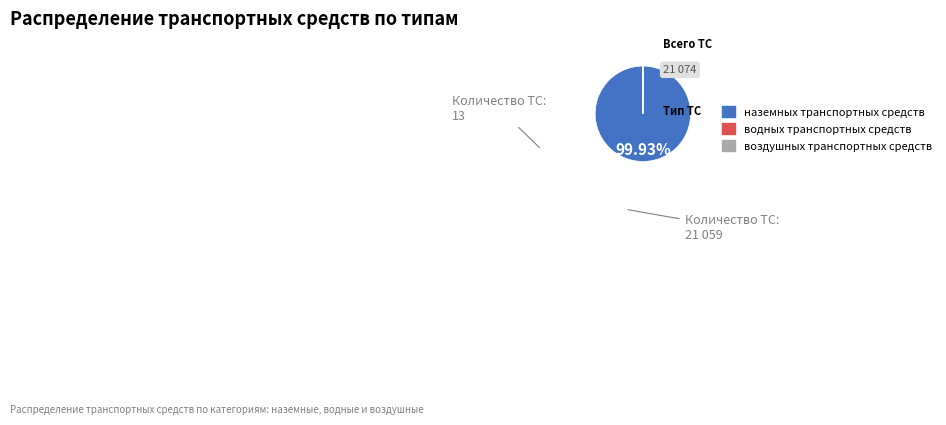

Does наземных транспортных средств account for over 50% of the chart?

Yes